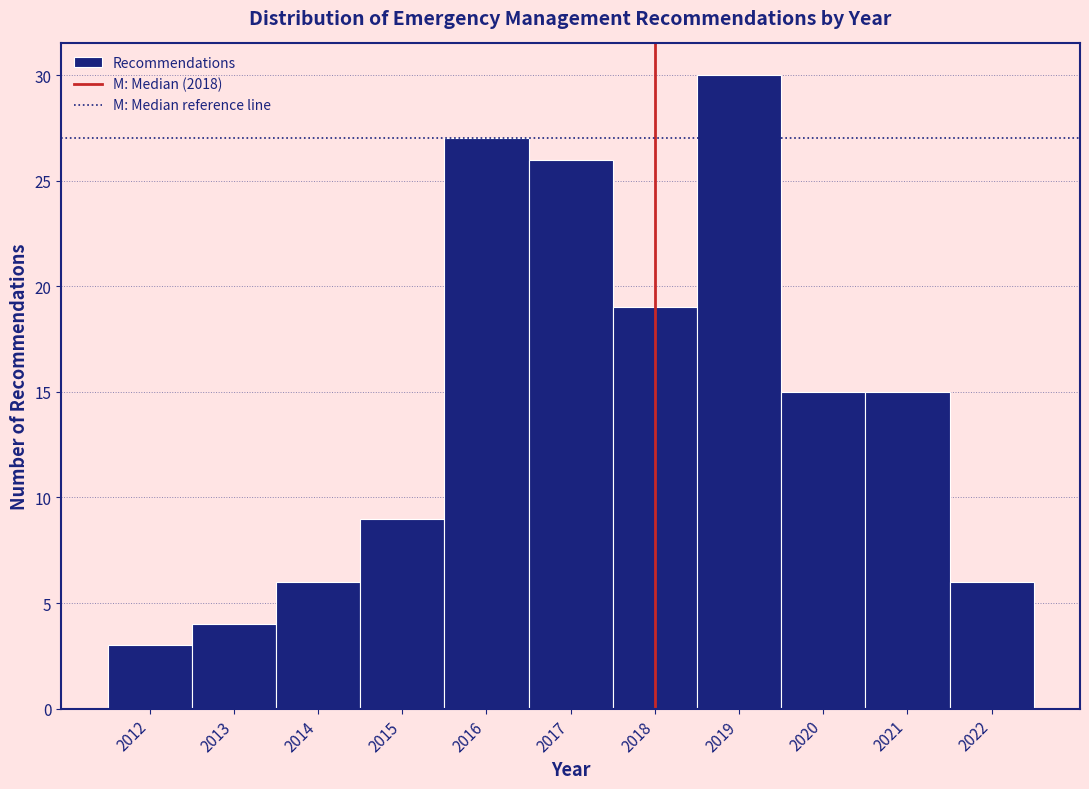

Reading left to right, transcribe this chart: for each bar, give the range it covers on the x-axis and its height. The values are not printed on the chart, so give them approximately, as read against the axis.

2011.5 to 2012.5: 3
2012.5 to 2013.5: 4
2013.5 to 2014.5: 6
2014.5 to 2015.5: 9
2015.5 to 2016.5: 27
2016.5 to 2017.5: 26
2017.5 to 2018.5: 19
2018.5 to 2019.5: 30
2019.5 to 2020.5: 15
2020.5 to 2021.5: 15
2021.5 to 2022.5: 6